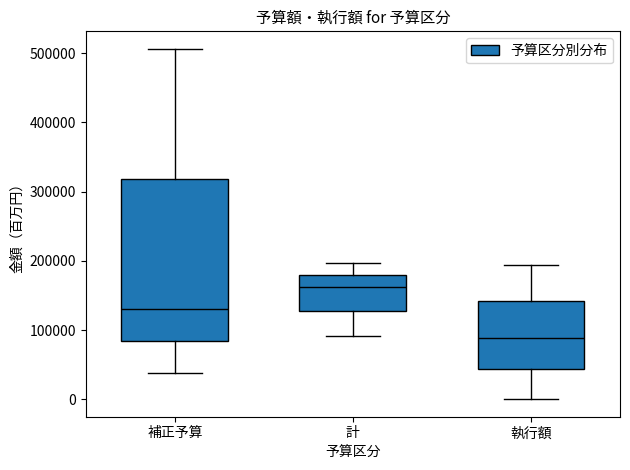

Which box is the tallest, from its lower edge to its upper edge?

補正予算